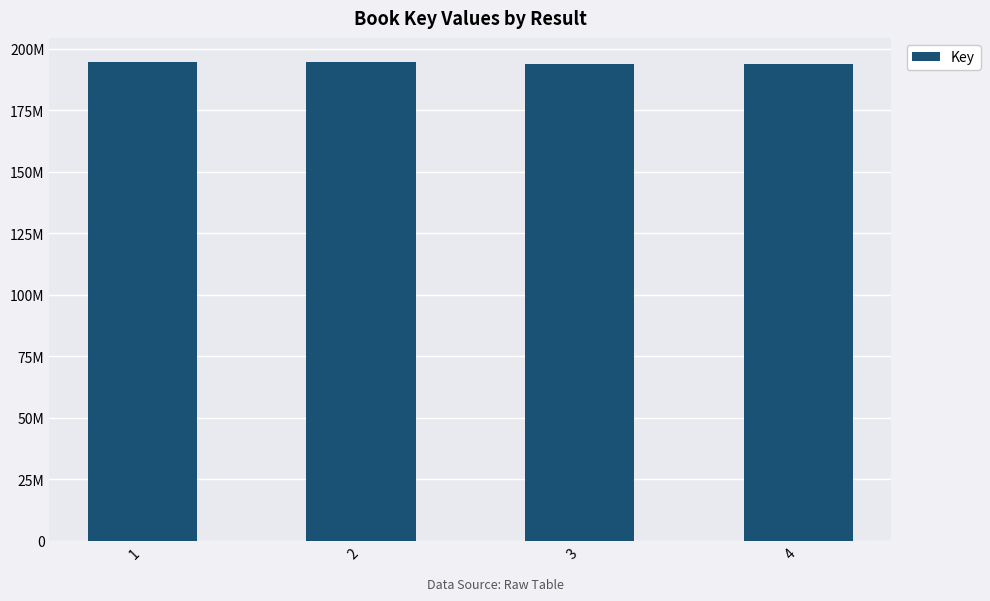

The value at 2 is 194662414. True or false?

True